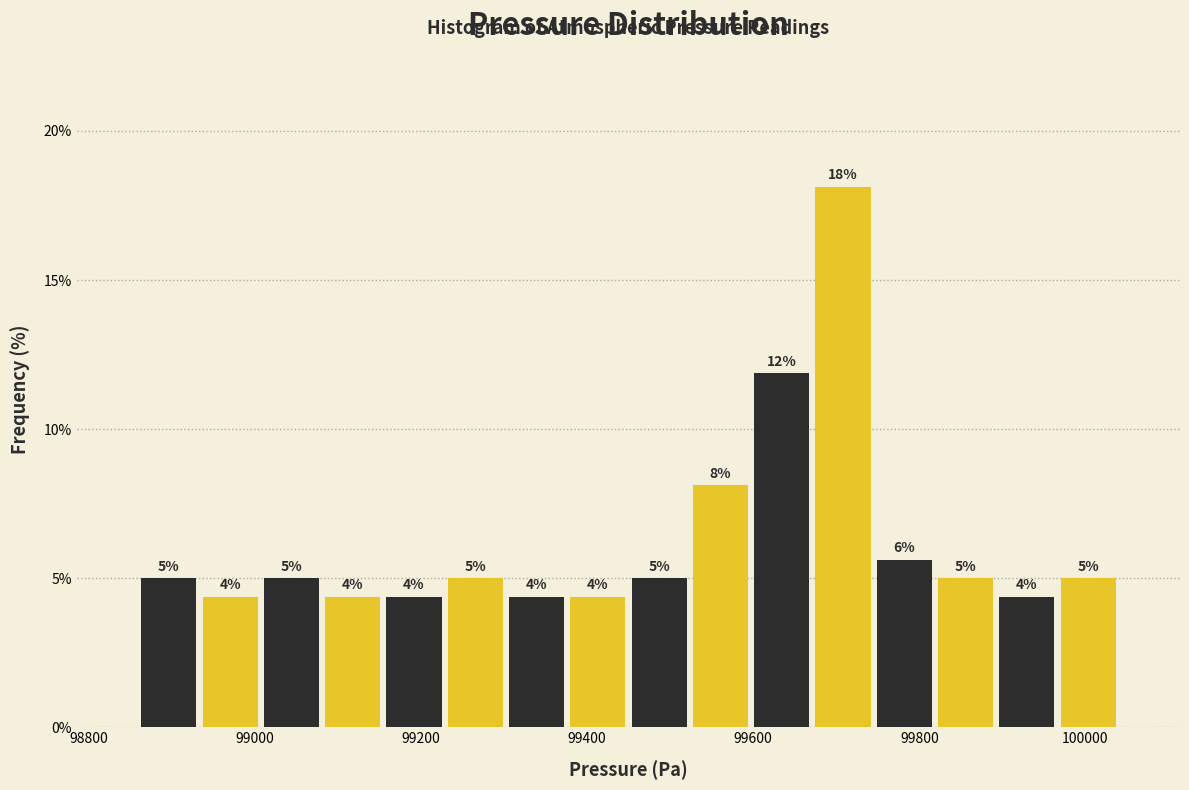

Read against the x-axis, roughly where is the centre of the tallest bar?

99700